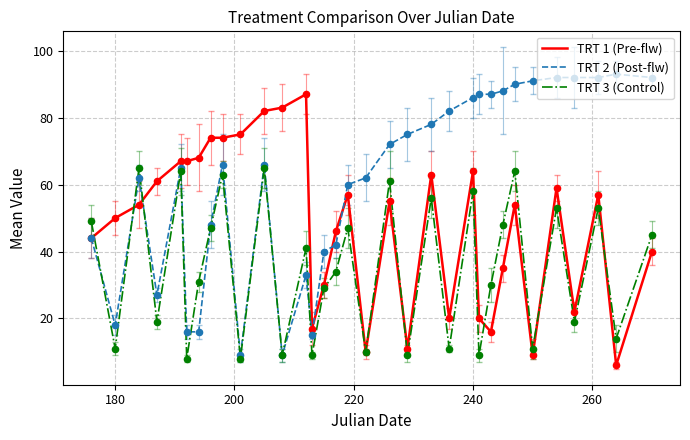

What are all the series names shown in the legend?

TRT 1 (Pre-flw), TRT 2 (Post-flw), TRT 3 (Control)